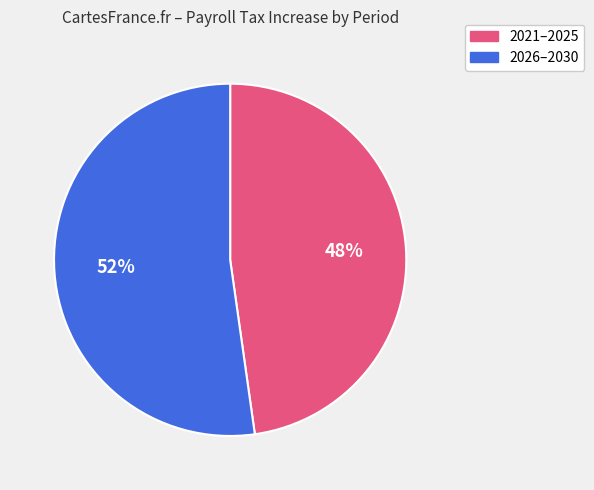

To the nearest percent, what portion does 2026–2030 represent?

52%